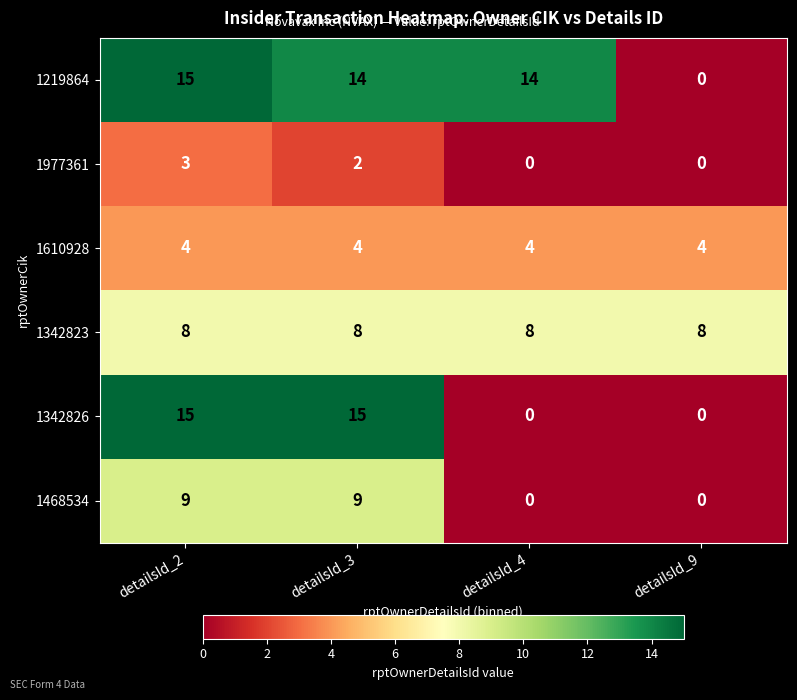

What is the difference between the highest and lowest values at detailsId_9?

8